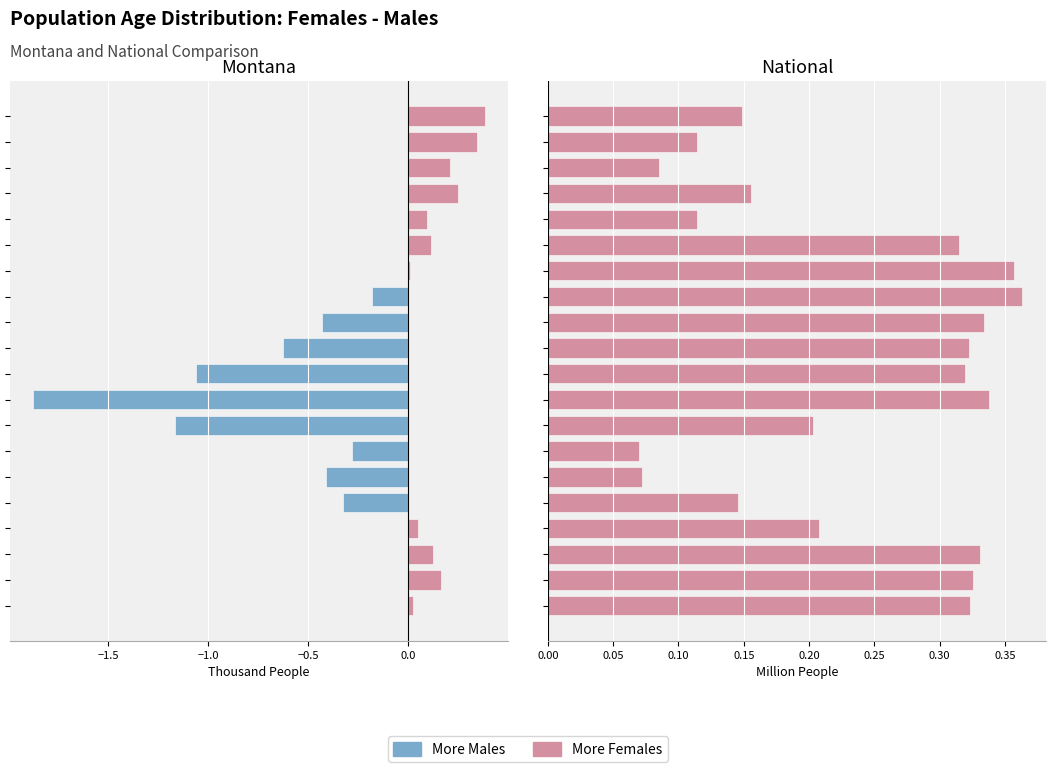

Count the values in the range 0 to 1.

20